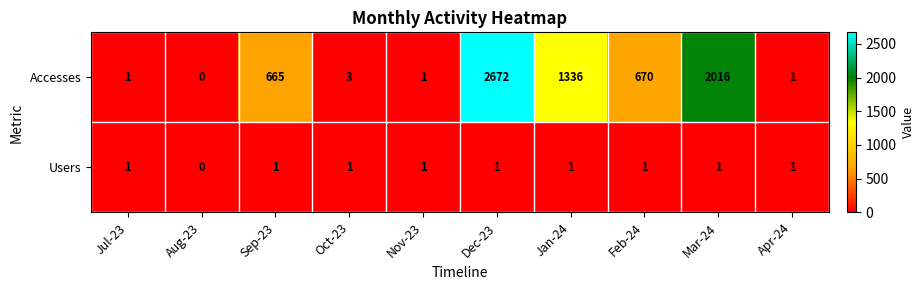

What is the highest value of the Accesses series?

2672